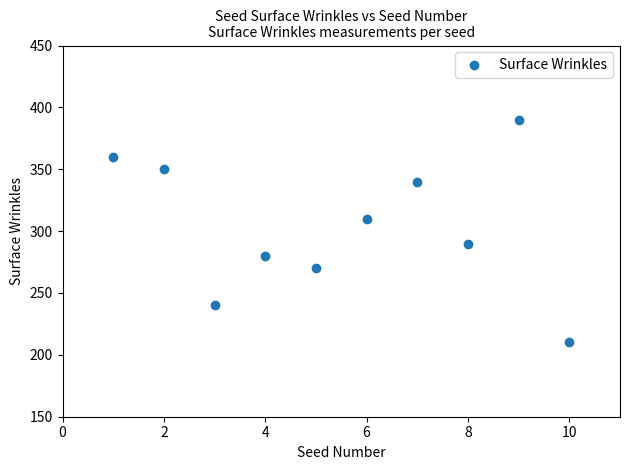

What is the average X value?

6